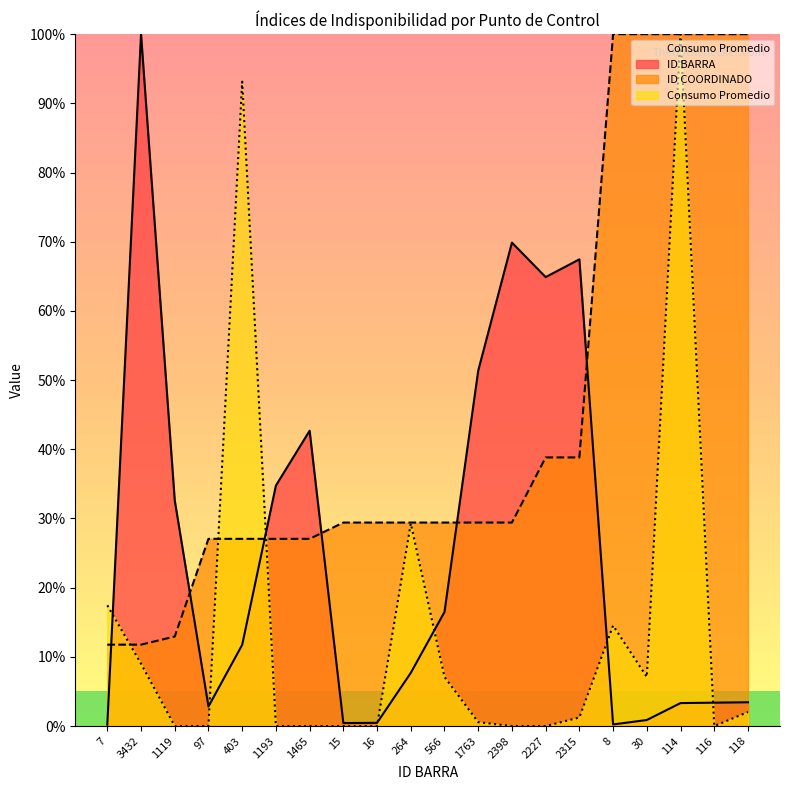

Does the chart have visible grid lines?

No